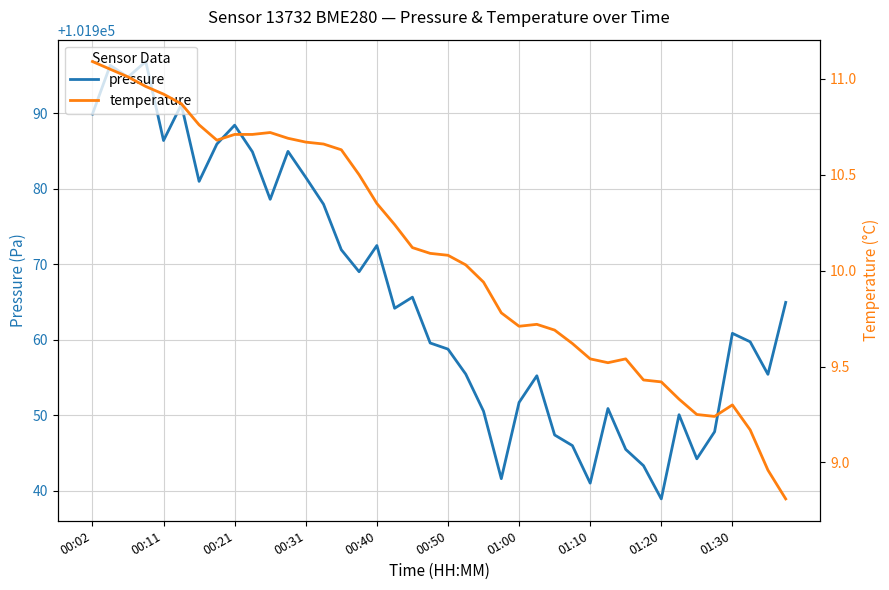

Is it true that pressure equals 101989.9 at 00:02?

True